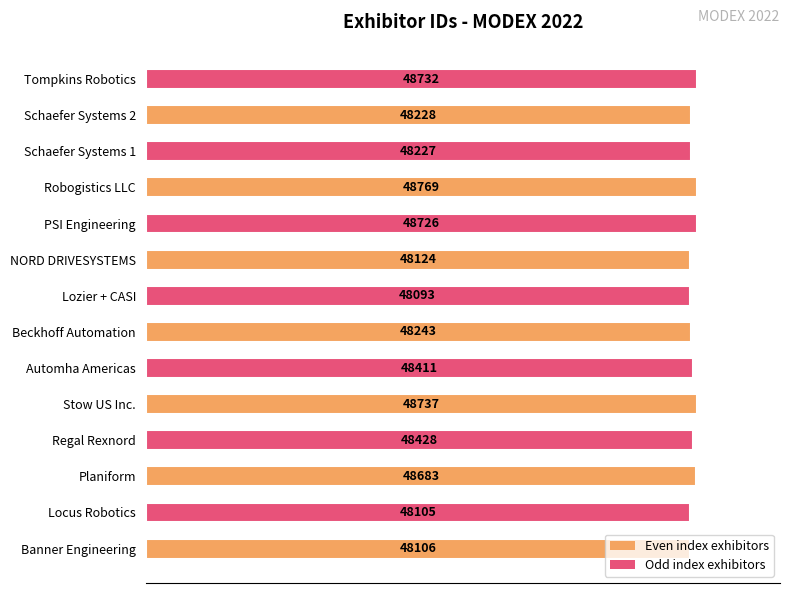

How many bars are there in total?

14